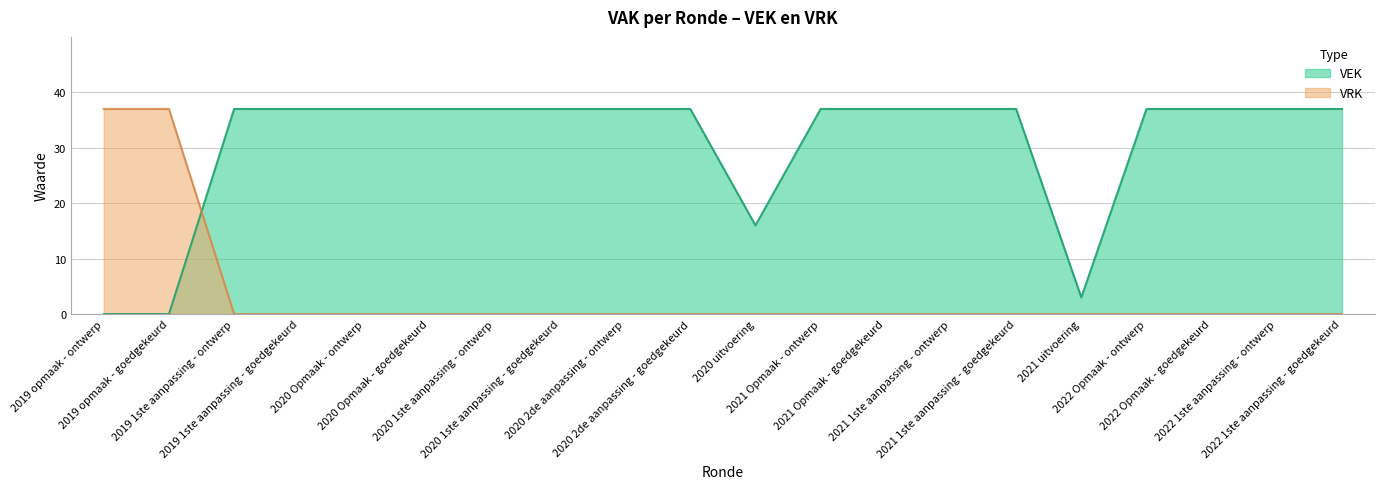

Which series has the largest total across all categories?

VEK